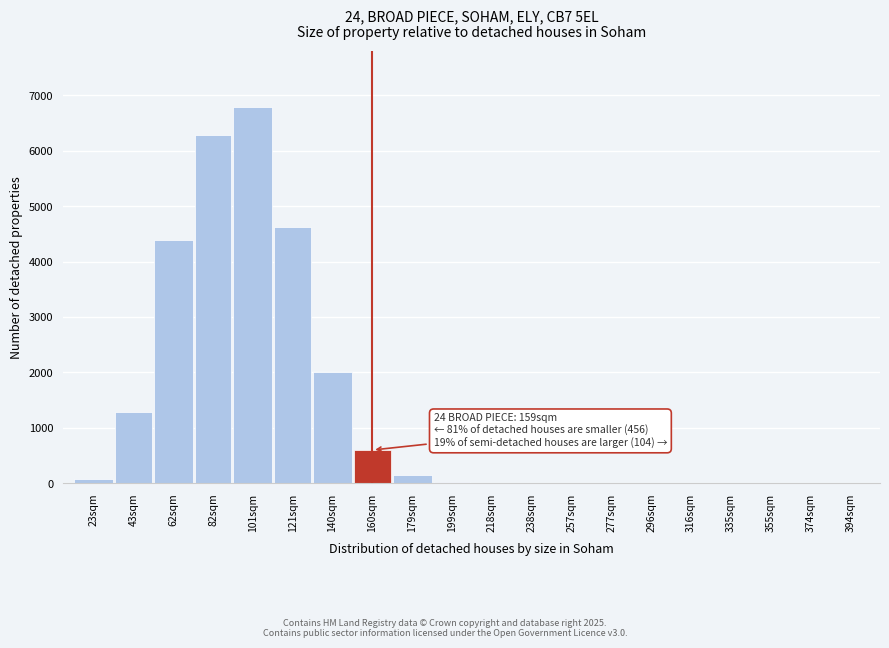

What is the maximum value shown in the chart?

6788